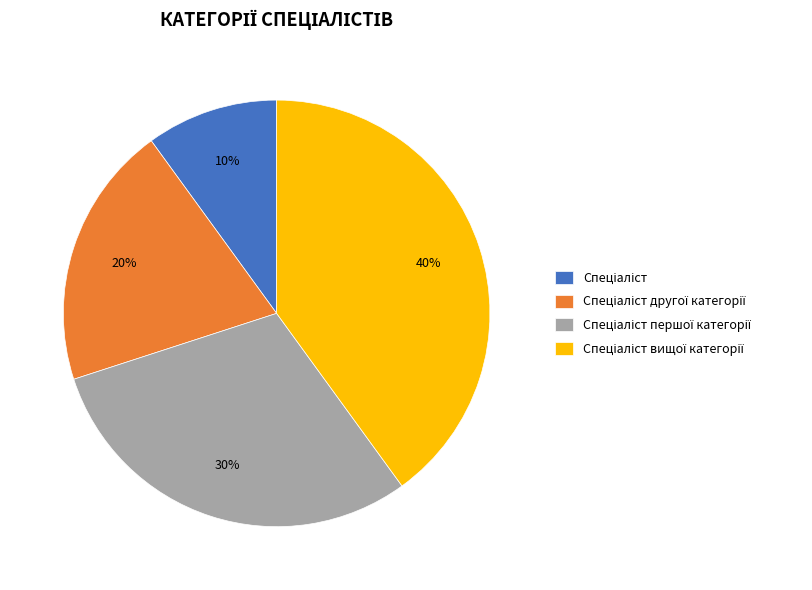

To the nearest percent, what is the difference between the largest and smallest slice percentages?

30%